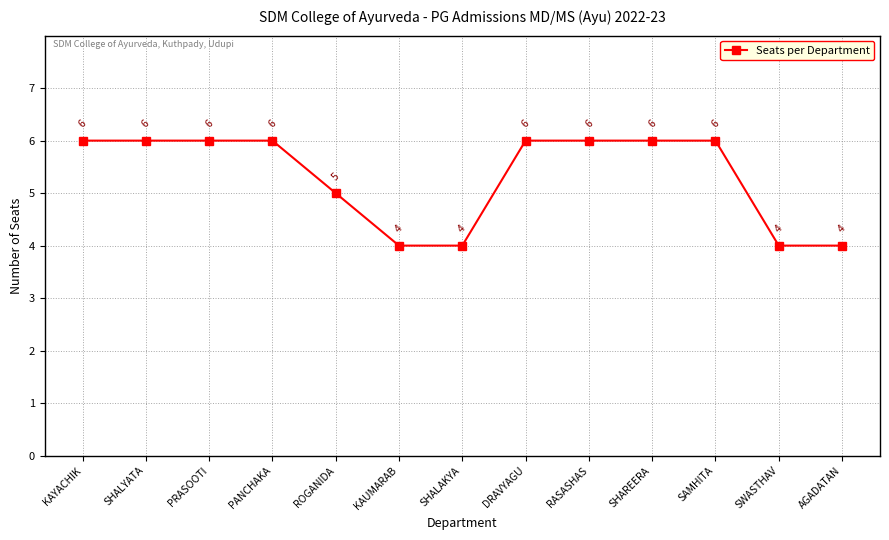

What is the smallest value displayed?

4